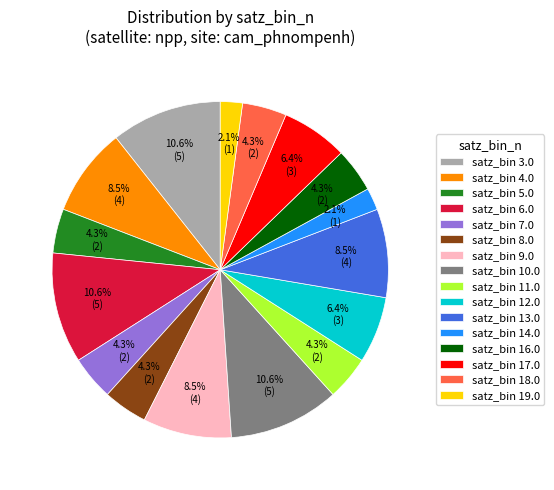

Approximately how many times larger is the value at satz_bin 18.0 compared to satz_bin 7.0?

1.0